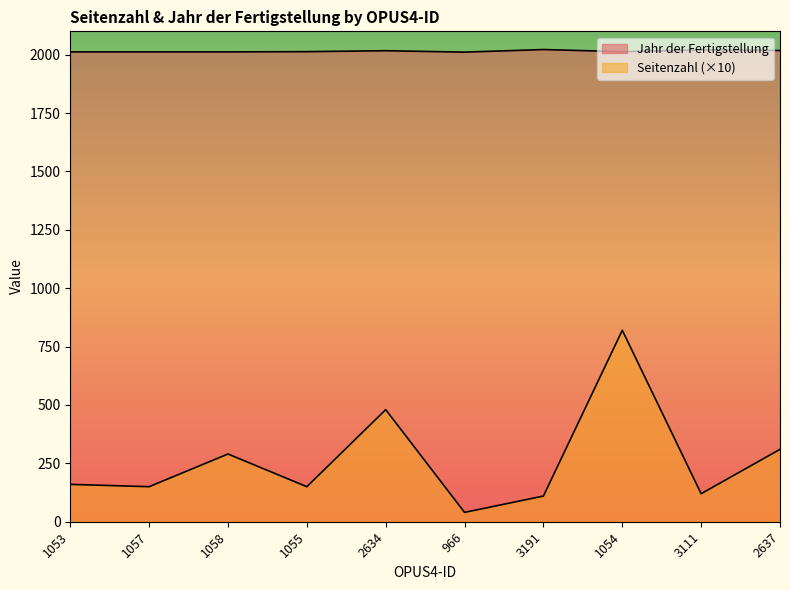

What value does the Jahr der Fertigstellung series have at 3111?

2021